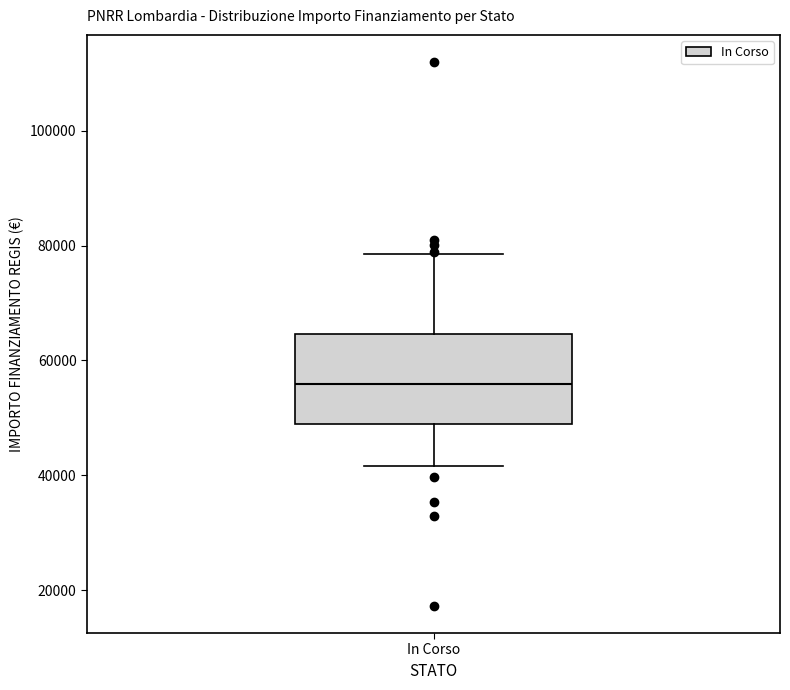

Where does the median line of the box for In Corso sit on the y-axis? The values are not printed on the chart, so give them approximately, as read against the axis.

56000